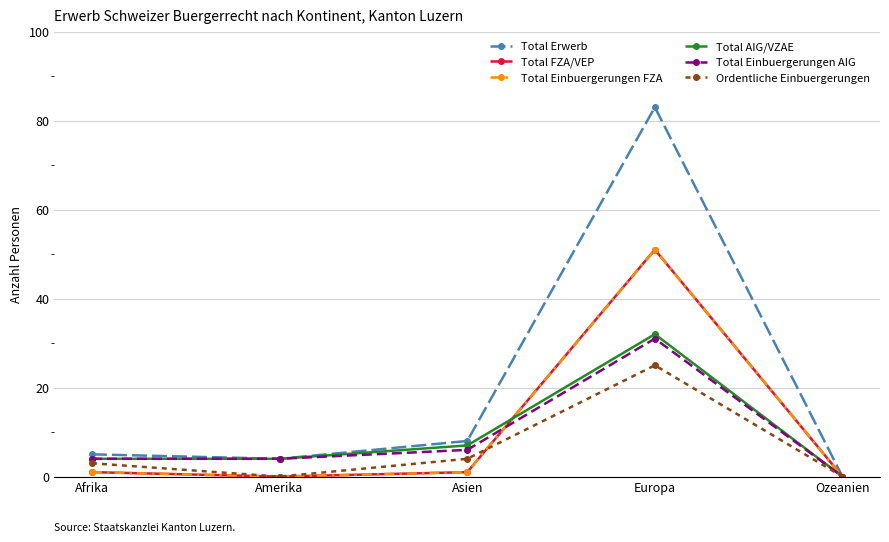

Which series has the largest total across all categories?

Total Erwerb